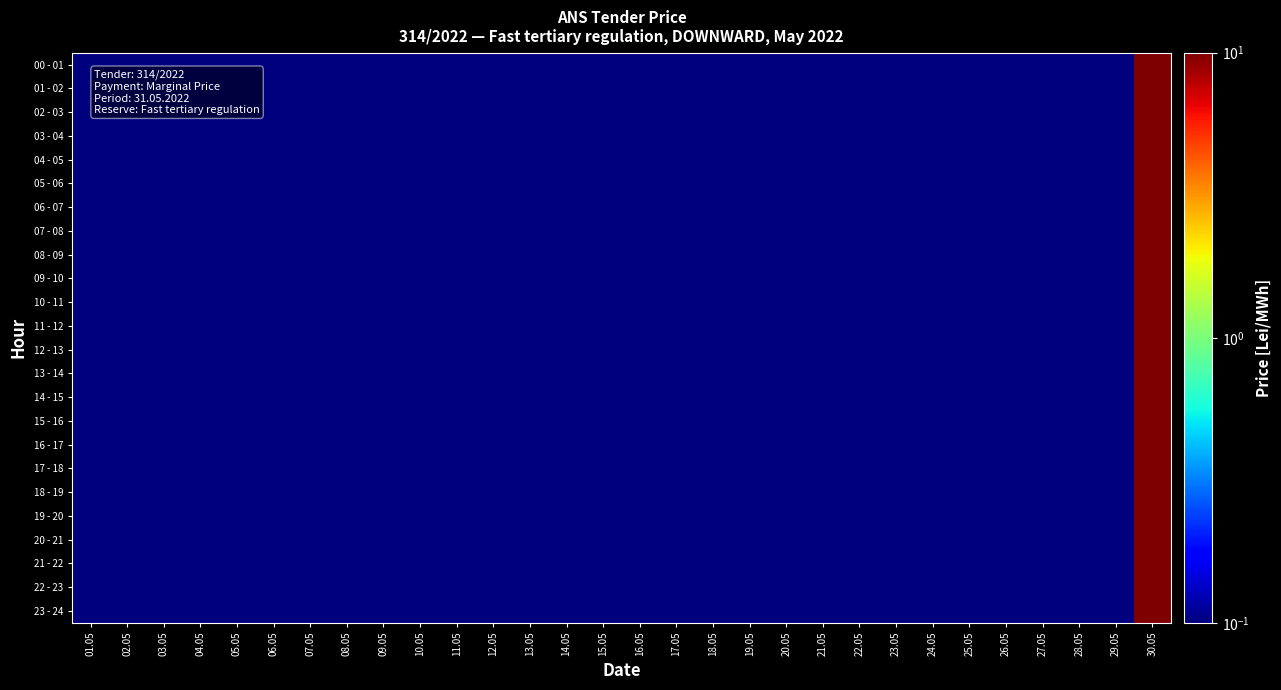

Between 26.05 and 10.05, which is larger?

26.05